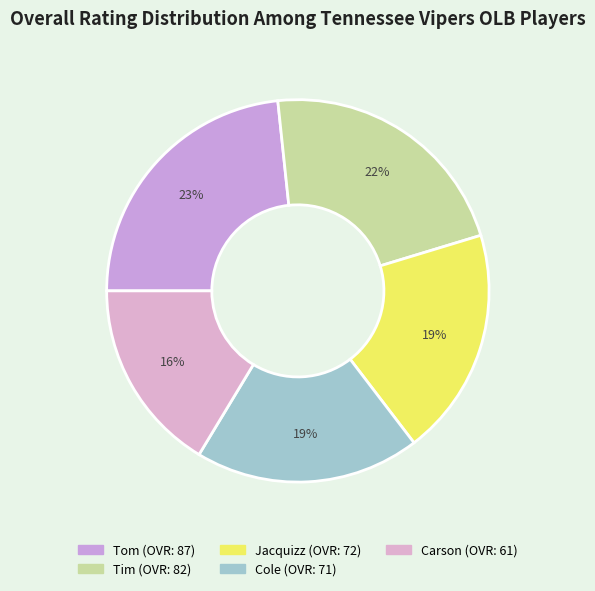

Approximately how many times larger is the value at Jacquizz compared to Tom?

0.8